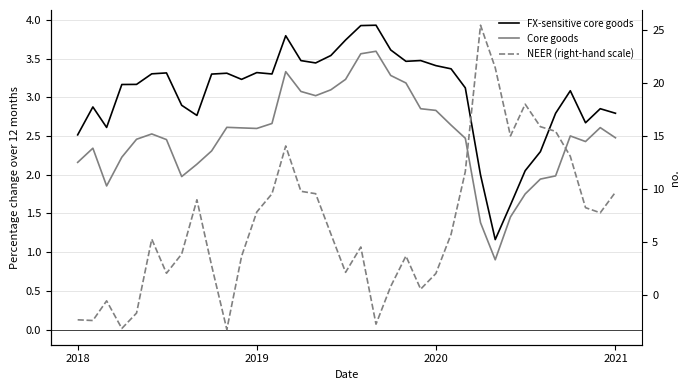

Which series has the largest total across all categories?

NEER (right-hand scale)